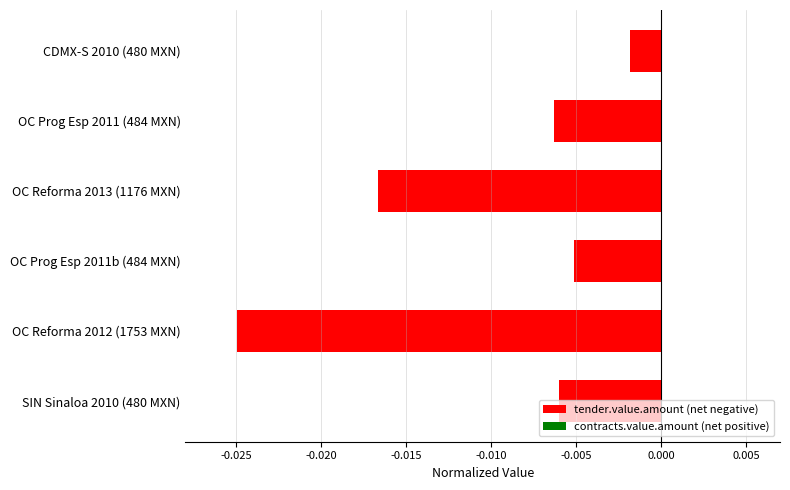

Are the bars horizontal?

Yes